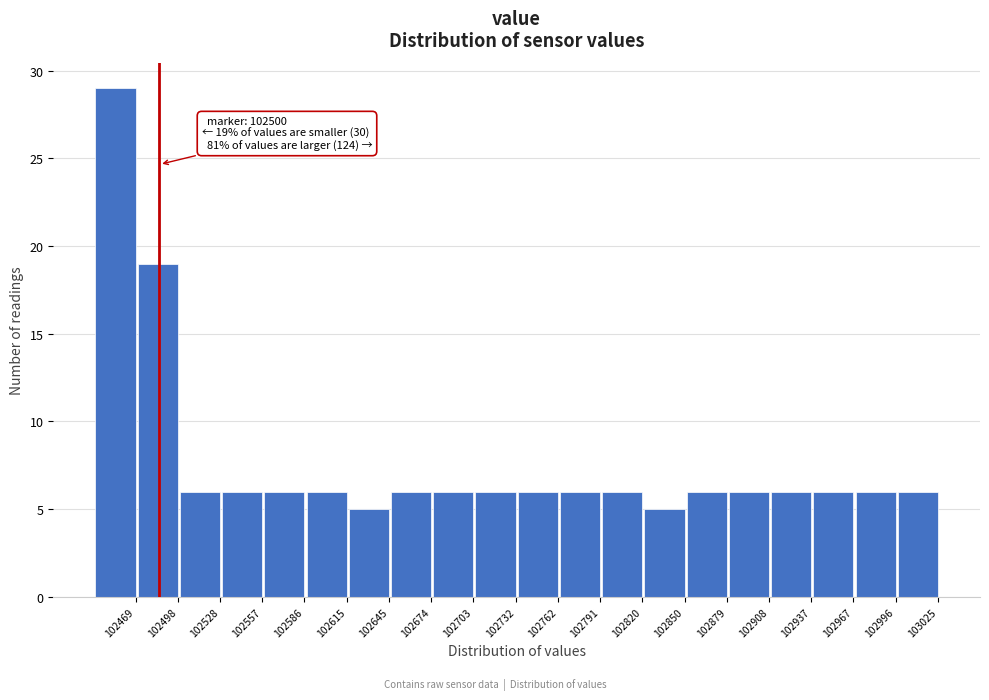

Reading left to right, what are all the values shown in this chart?

102469=29	102498=19	102528=6	102557=6	102586=6	102615=6	102645=5	102674=6	102703=6	102732=6	102762=6	102791=6	102820=6	102850=5	102879=6	102908=6	102937=6	102967=6	102996=6	103025=6